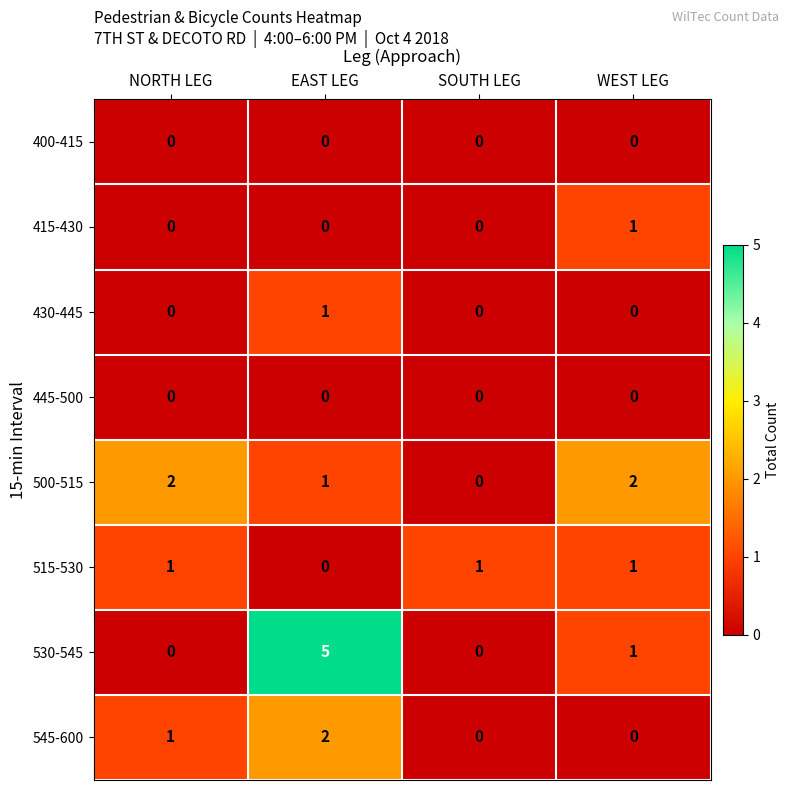

Is the value of 545-600 at NORTH LEG greater than the value of 445-500 at NORTH LEG?

Yes